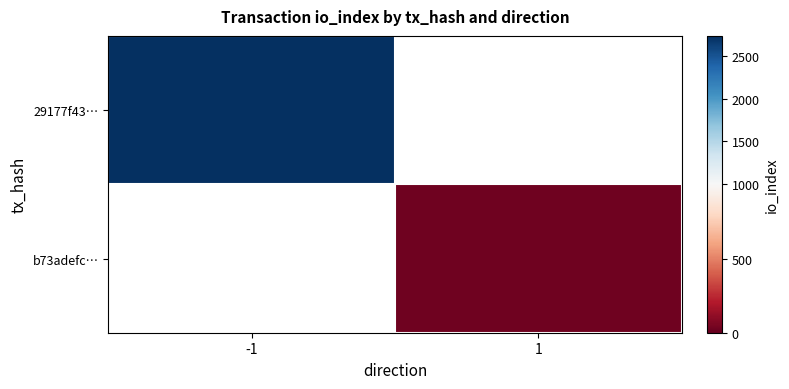

Is it true that b73adefc… equals 27.0 at 1?

True